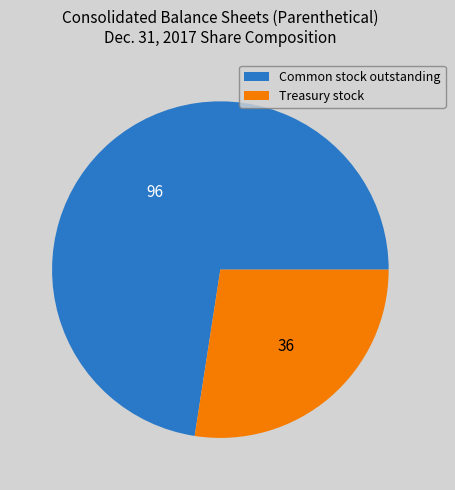

Rank the categories by value from lowest to highest.

Treasury stock, Common stock outstanding